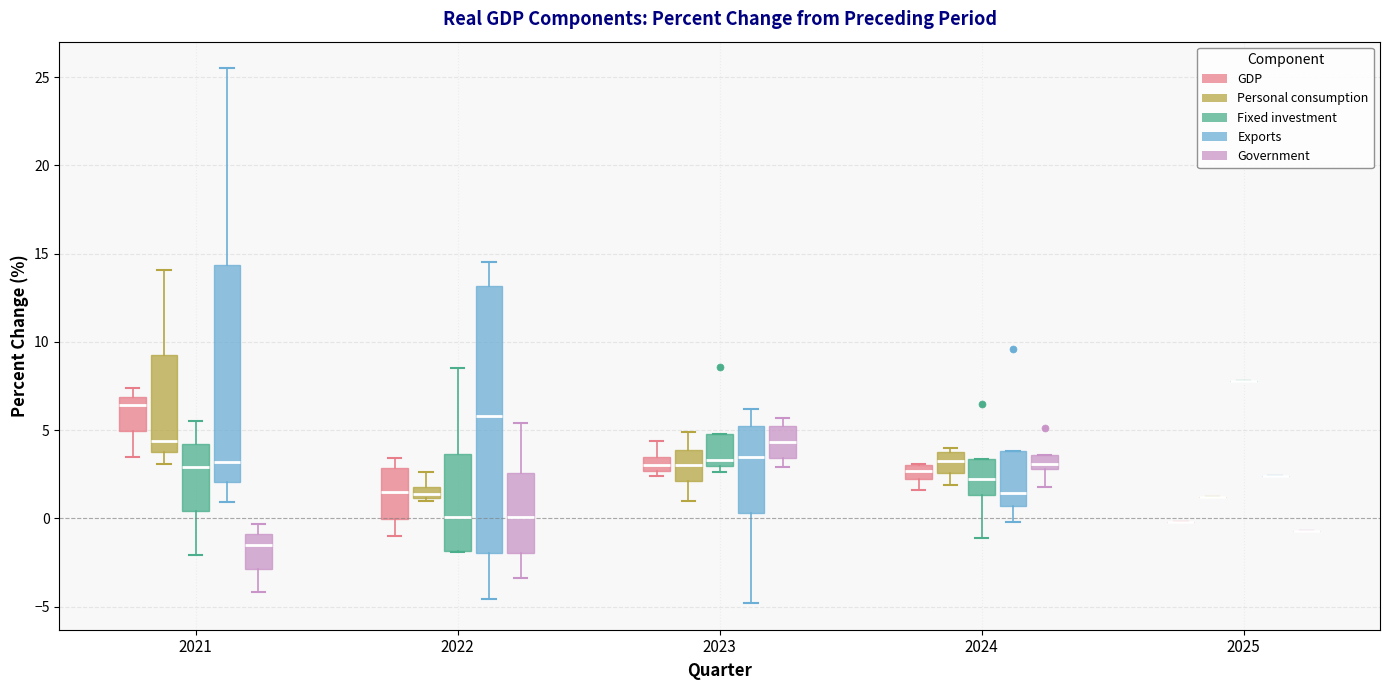

Comparing the boxes themselves (not the whiskers), which one is the tallest?

2022 (Exports)